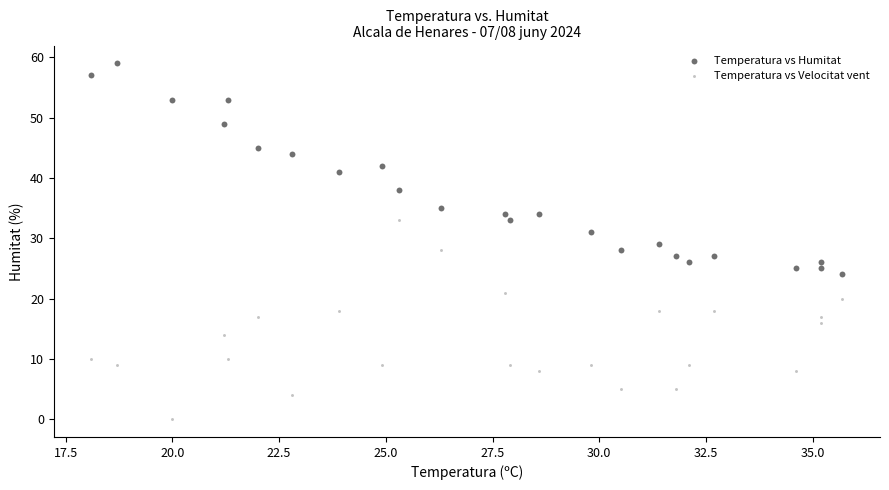

What are all the series names shown in the legend?

Temperatura vs Humitat, Temperatura vs Velocitat vent